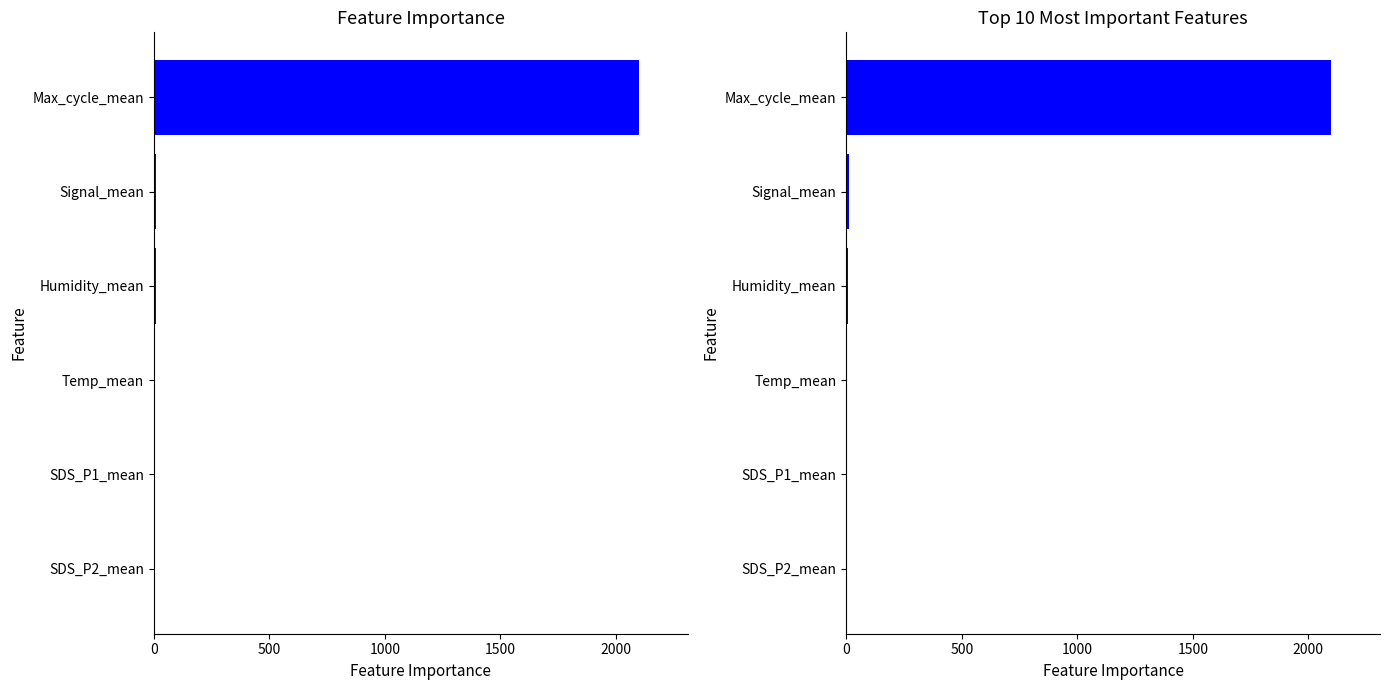

At how many categories does at least one series exceed 1307?

1